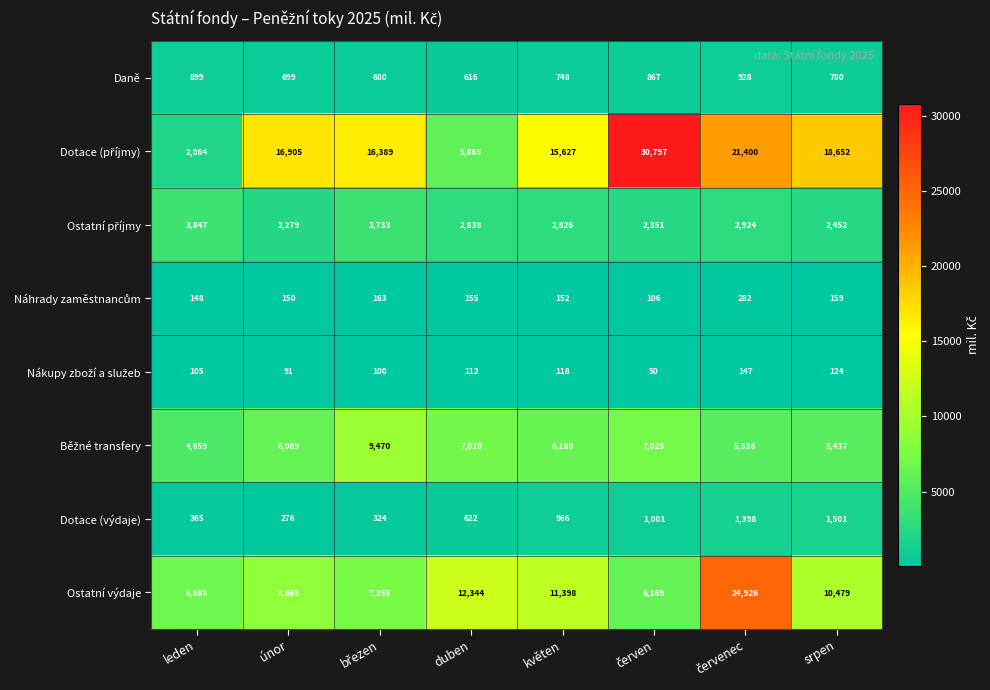

What is the highest value of the Daně series?

928